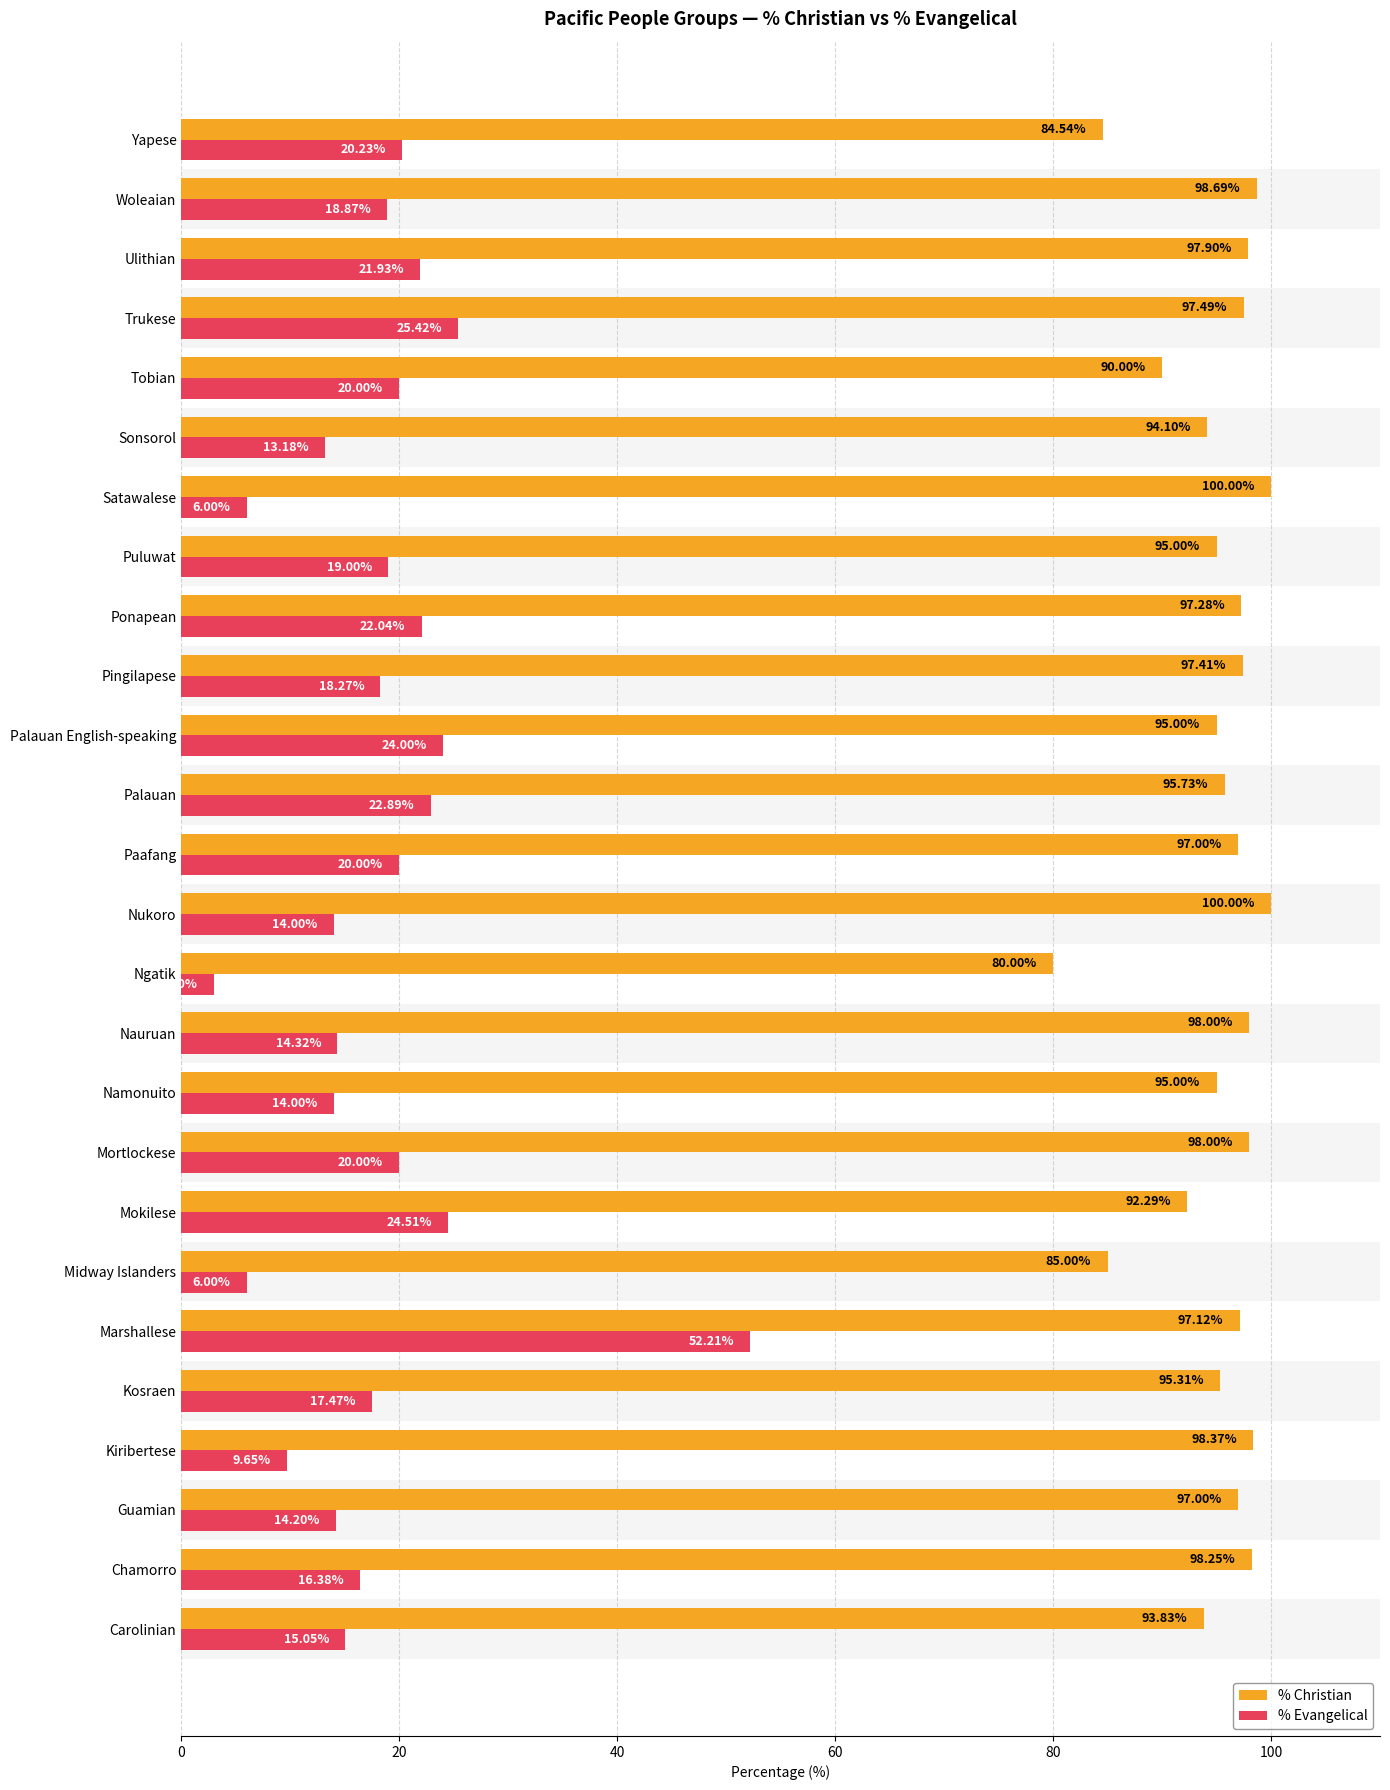

What are all the series names shown in the legend?

% Christian, % Evangelical